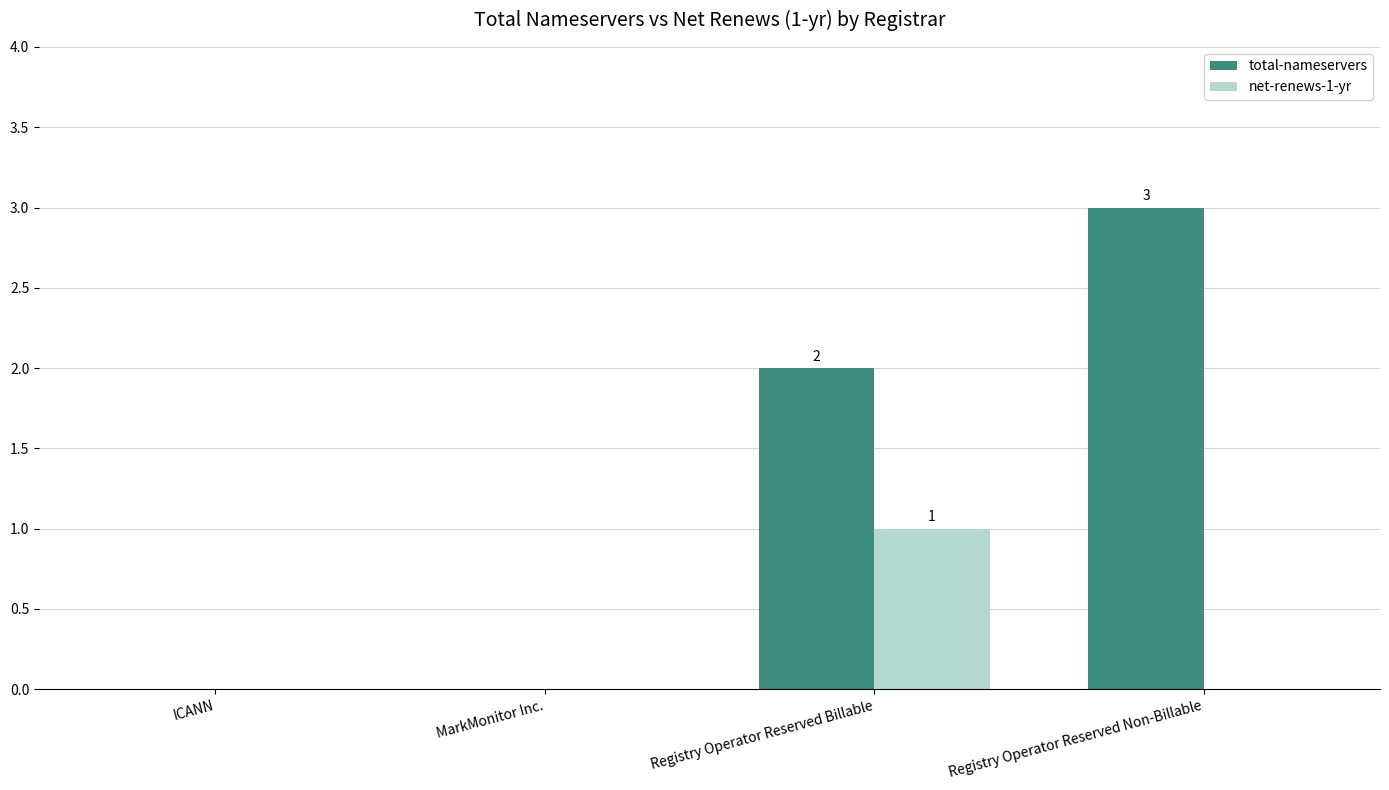

What are all the series names shown in the legend?

total-nameservers, net-renews-1-yr